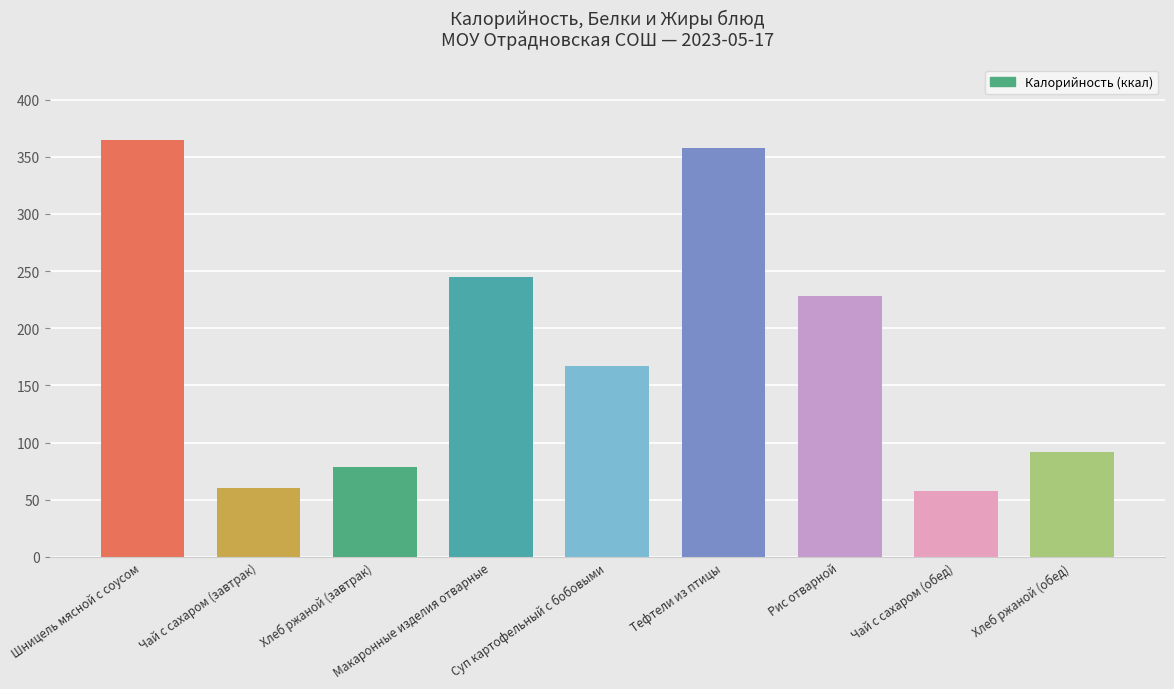

True or false: the data shows 104.6 at Хлеб ржаной (завтрак).

False